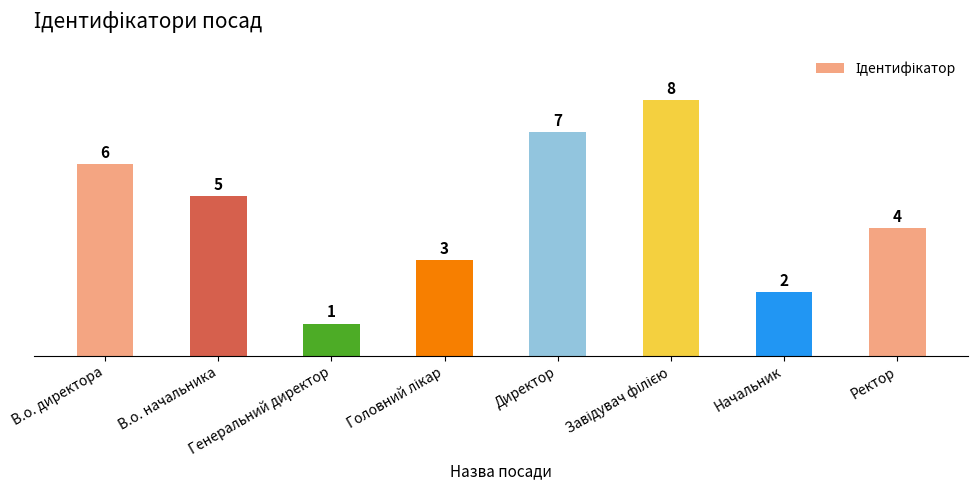

What is the difference between the maximum and second lowest values?

6